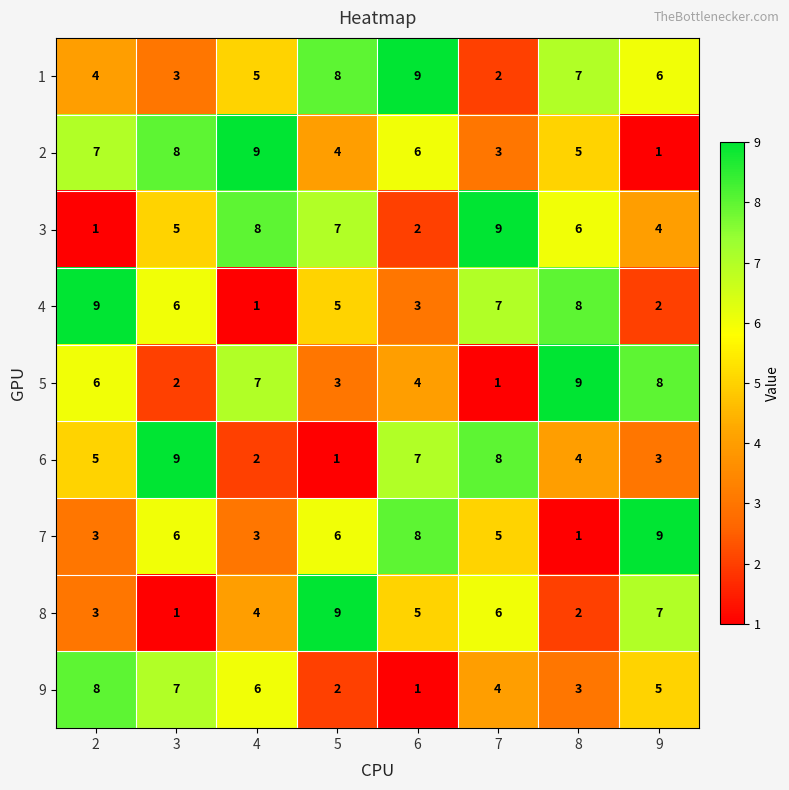

At 4, list the series in order from largest to smallest.

2, 3, 5, 9, 1, 8, 7, 6, 4